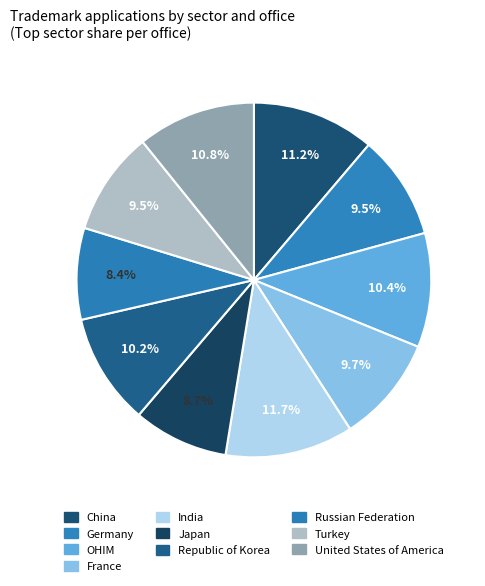

Which slice is the smallest?

Russian Federation